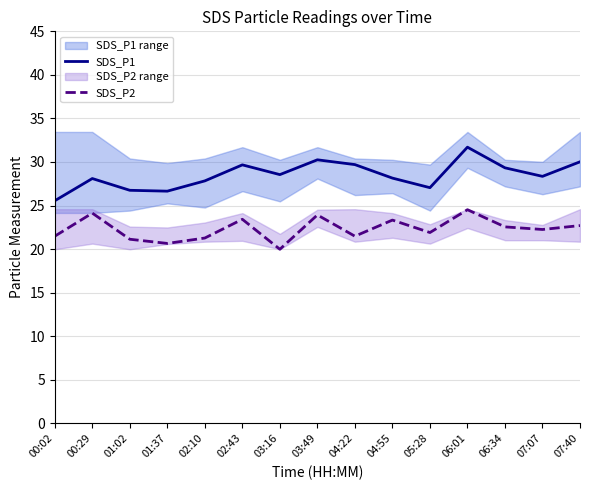

Read the SDS_P1 value at 04:55.

28.1